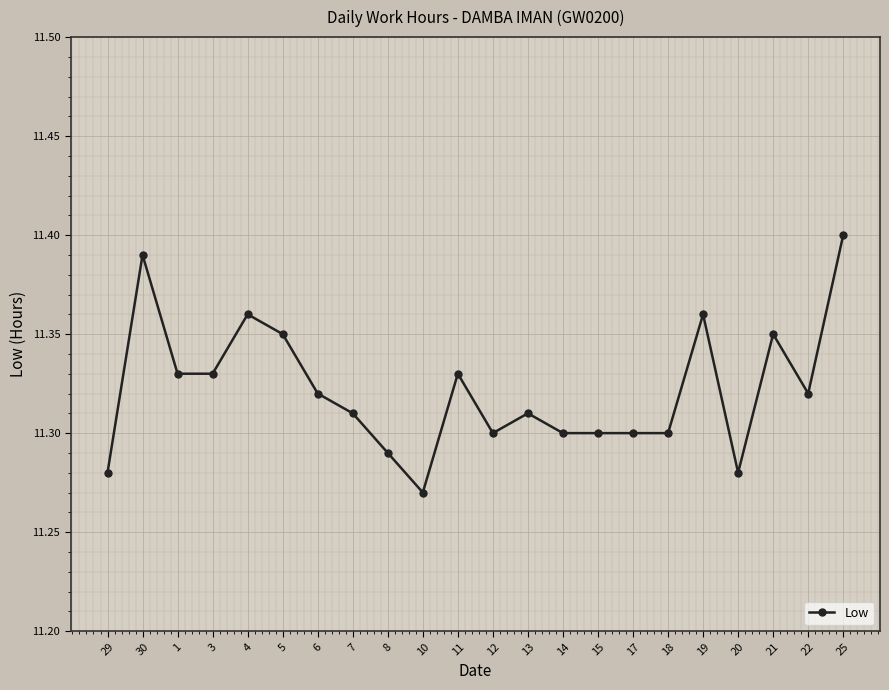

How many lines are shown in the chart?

1